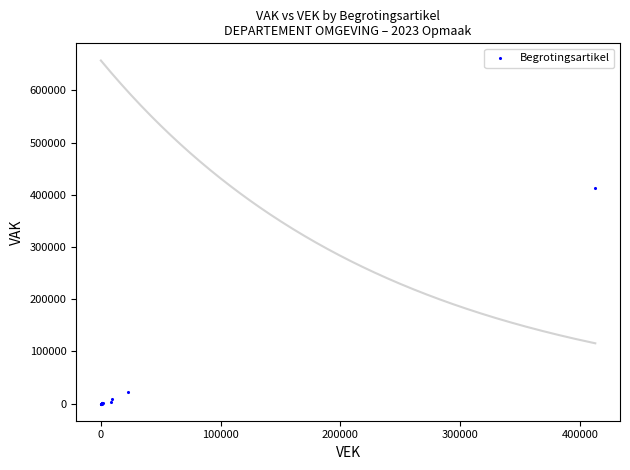

What Y value in the scatter plot is closest to 206395?

23015